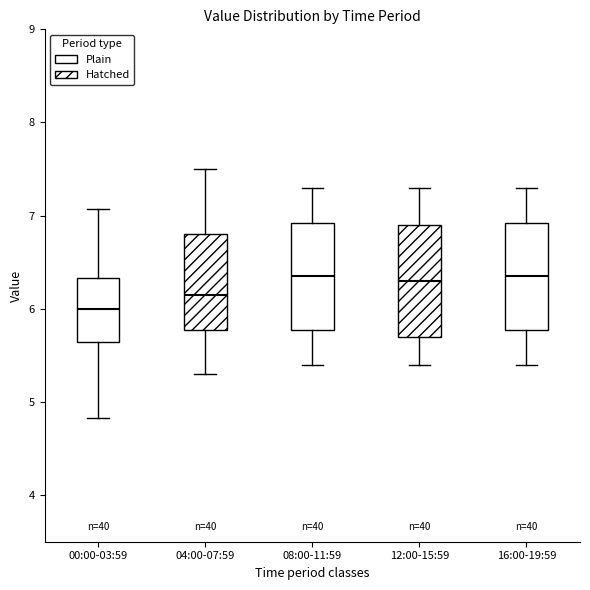

Reading left to right, transcribe this box plot: for each box, give where its median line is, the range the box spans, and where its two whiskers end, as read against the y-axis. The values are not printed on the chart, so give them approximately, as read against the axis.

00:00-03:59: median 6.0, box 5.6 to 6.3, whiskers 4.8 to 7.1
04:00-07:59: median 6.2, box 5.8 to 6.8, whiskers 5.3 to 7.5
08:00-11:59: median 6.4, box 5.8 to 6.9, whiskers 5.4 to 7.3
12:00-15:59: median 6.3, box 5.7 to 6.9, whiskers 5.4 to 7.3
16:00-19:59: median 6.4, box 5.8 to 6.9, whiskers 5.4 to 7.3